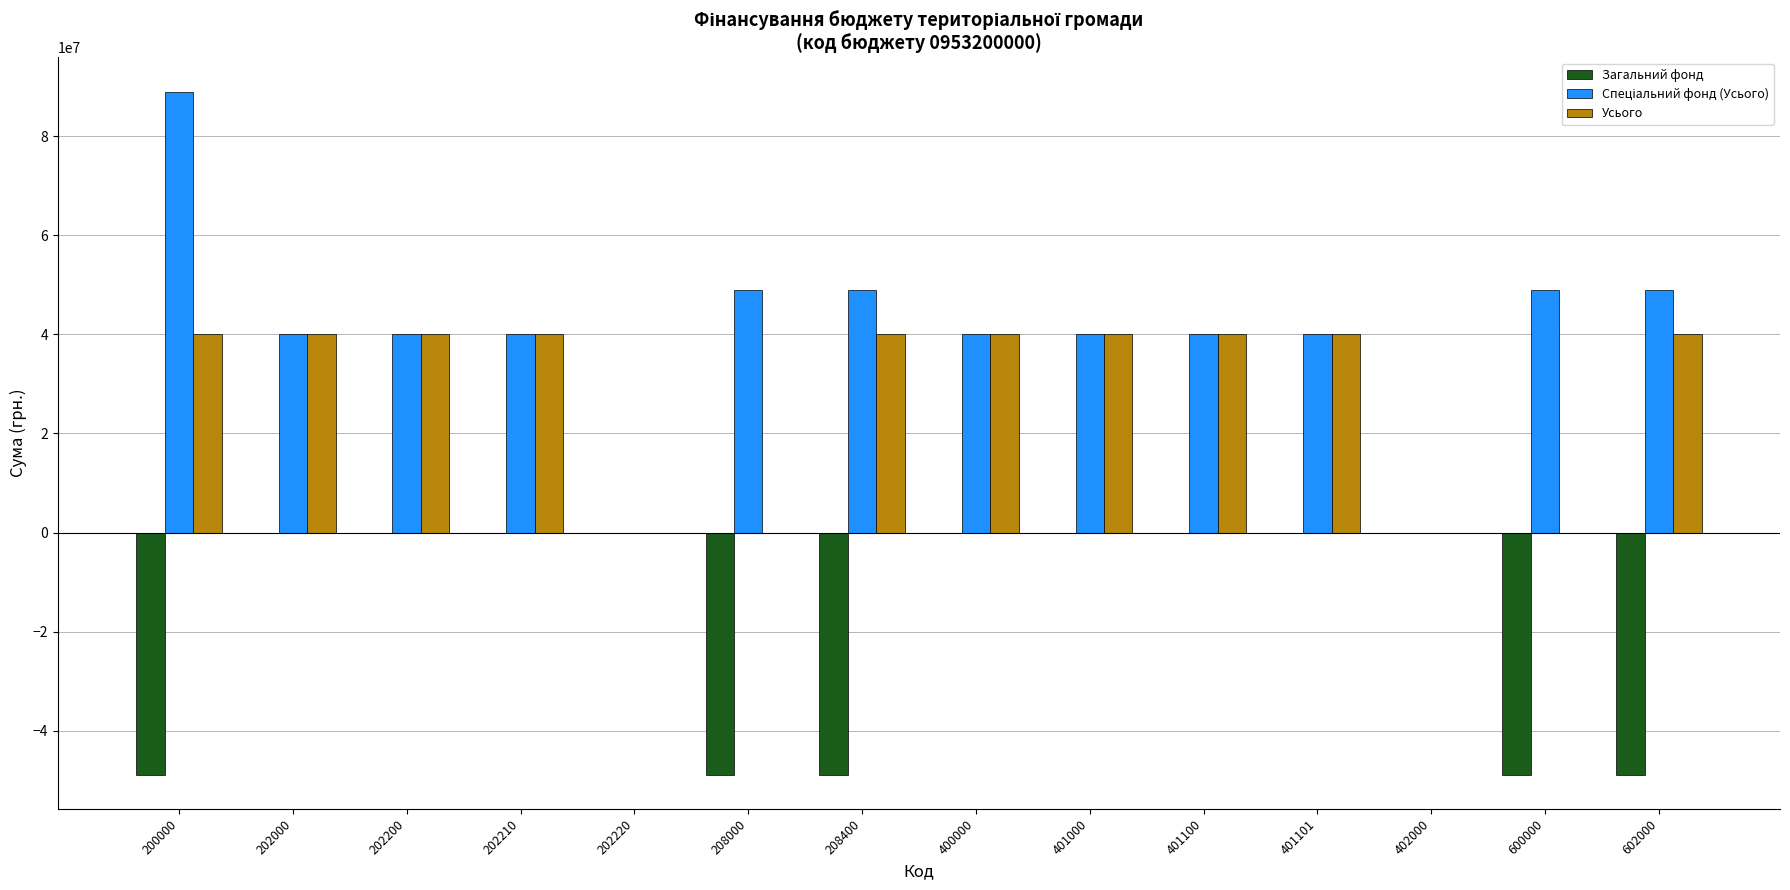

Count the number of data series in this chart.

3